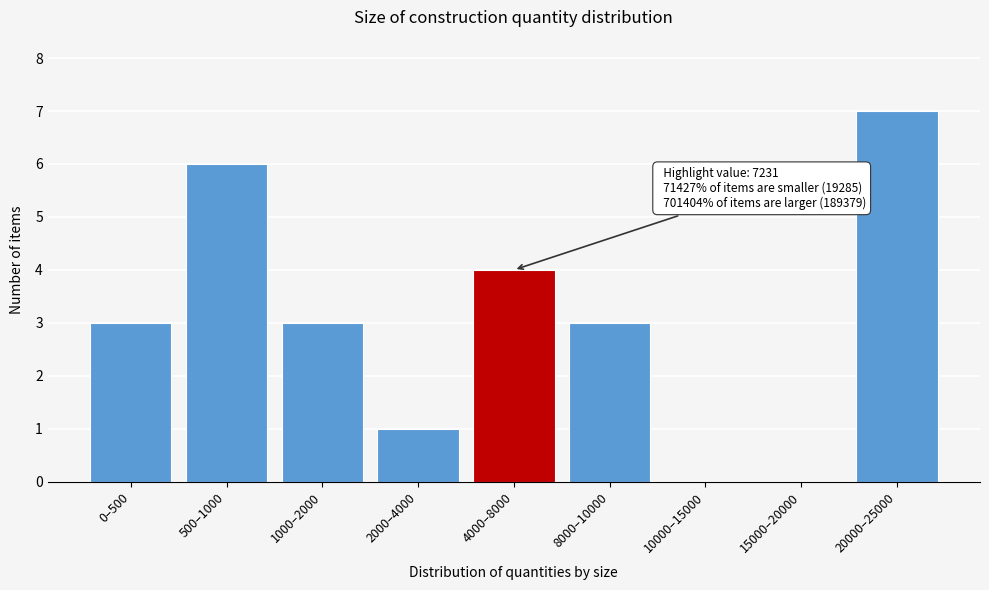

Reading left to right, list all the values displayed in this chart.

0–500=3	500–1000=6	1000–2000=3	2000–4000=1	4000–8000=4	8000–10000=3	10000–15000=0	15000–20000=0	20000–25000=7